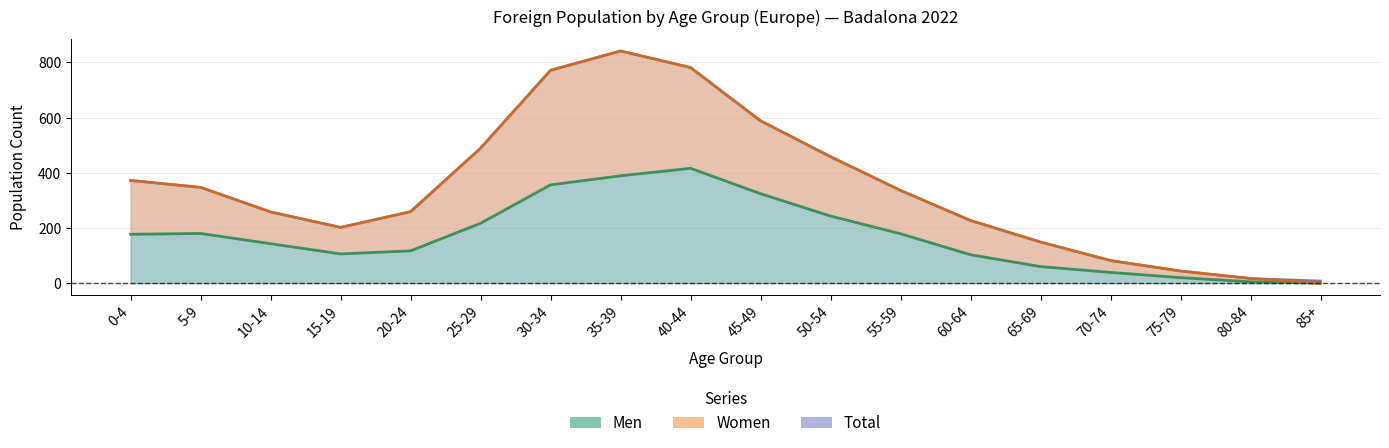

Does the chart display data point markers on the line(s)?

No